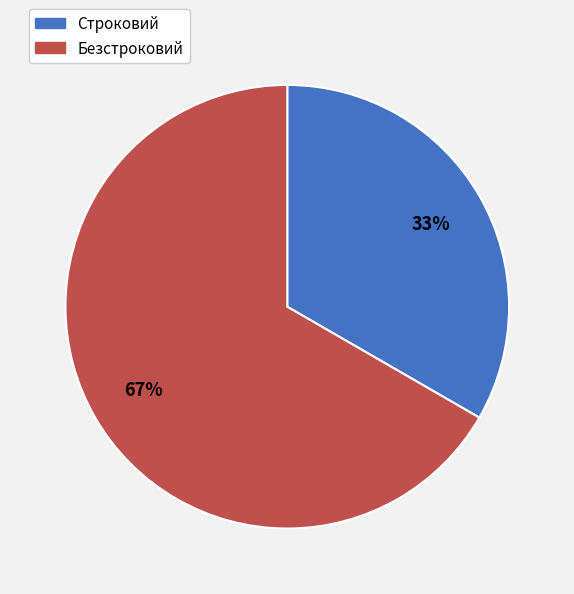

Rank the categories by value from lowest to highest.

Строковий, Безстроковий